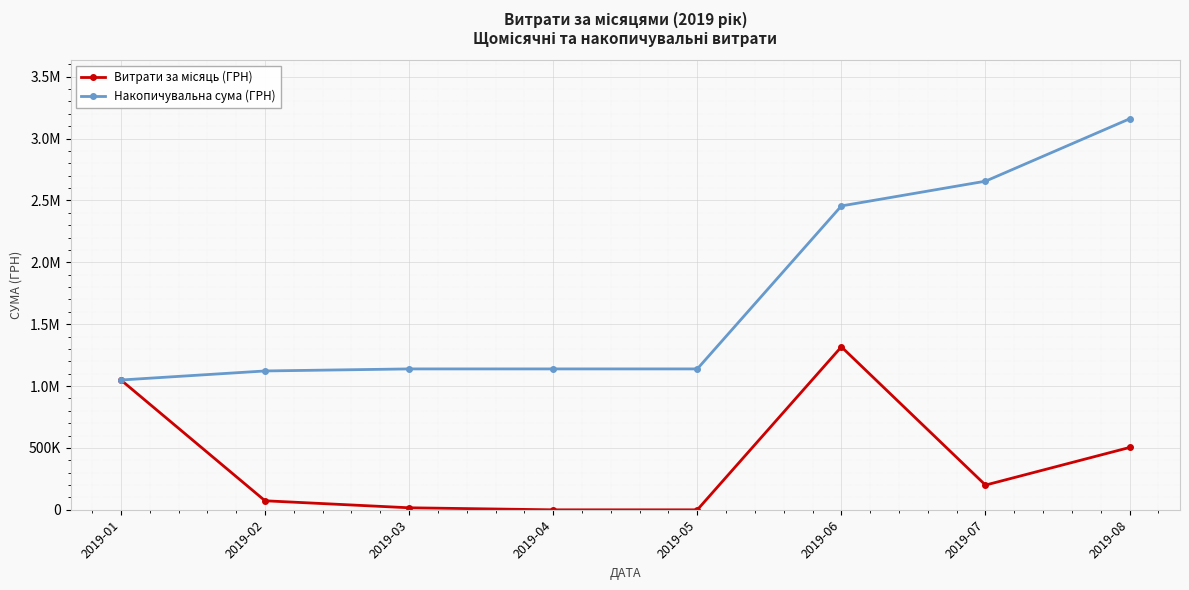

True or false: Витрати за місяць (ГРН) and Накопичувальна сума (ГРН) cross at least once.

False